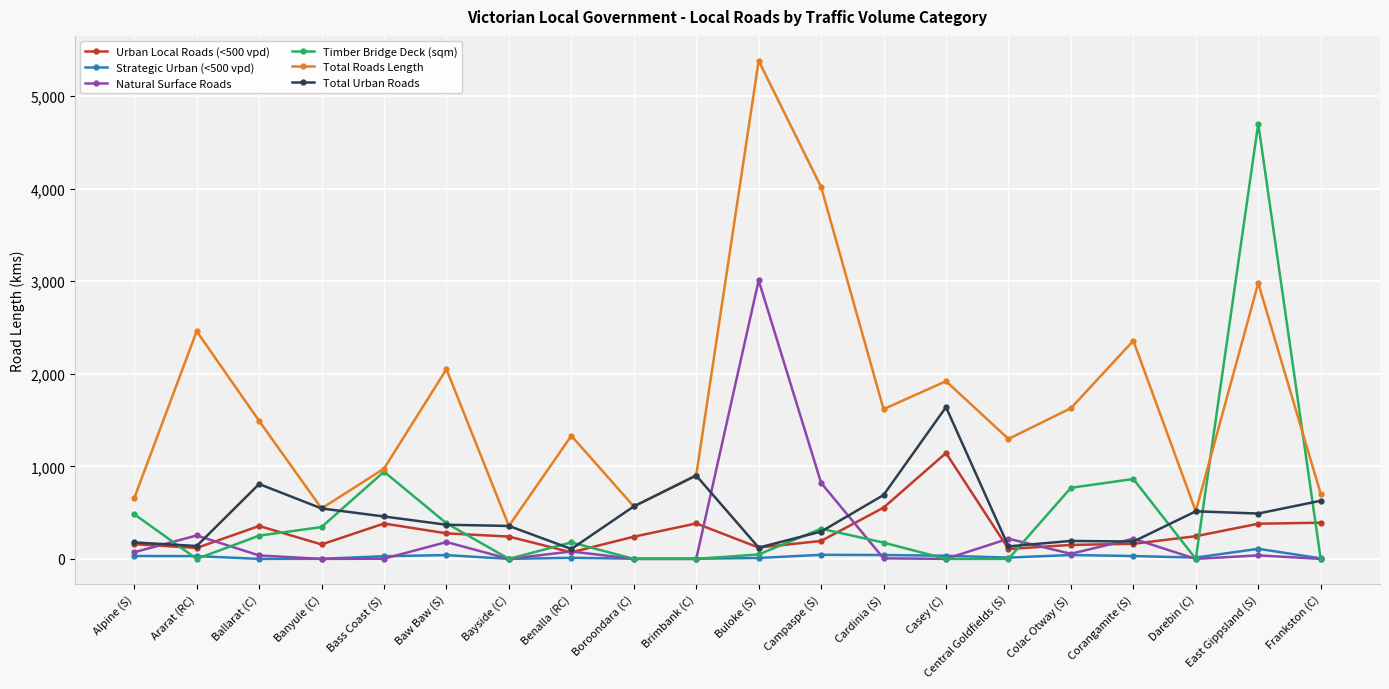

What is the difference between the second highest and second lowest values in the Total Urban Roads series?

778.0